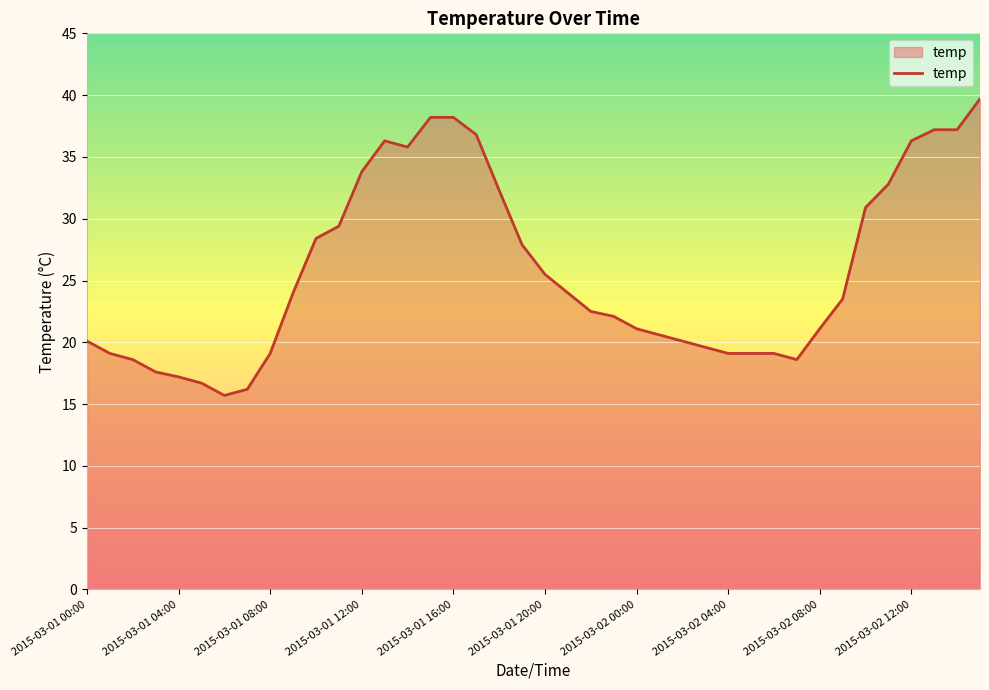

What is the difference between the maximum and minimum values?

24.0